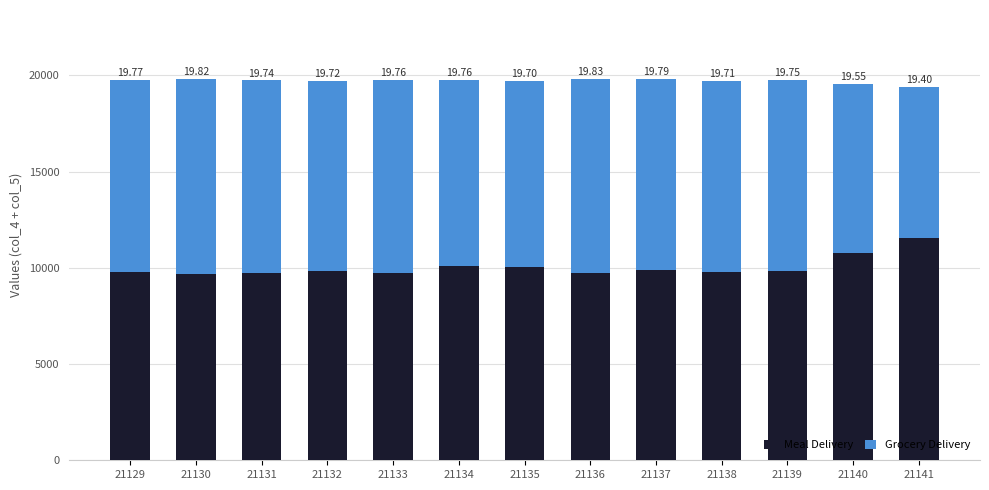

True or false: Grocery Delivery has a value of 2866 at 21131.

False